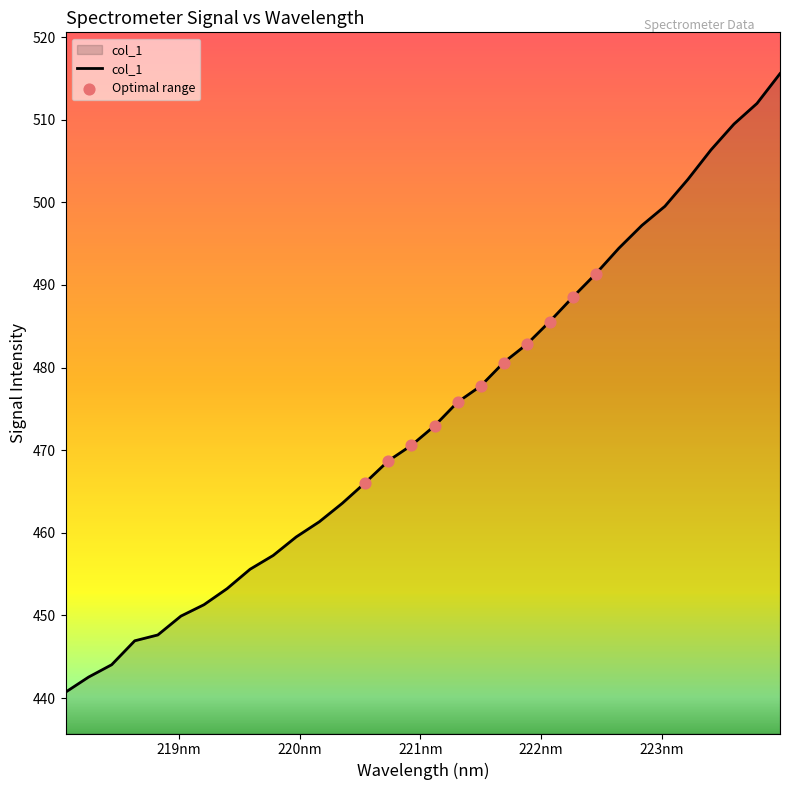

What is the difference between the maximum and minimum values?

74.9